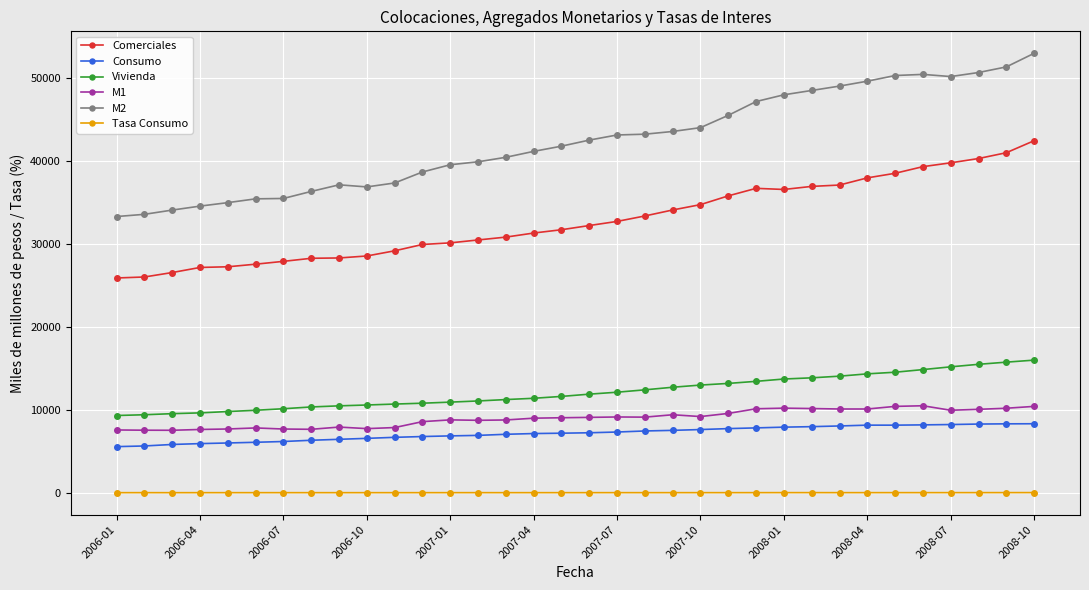

Which series has the largest total across all categories?

M2